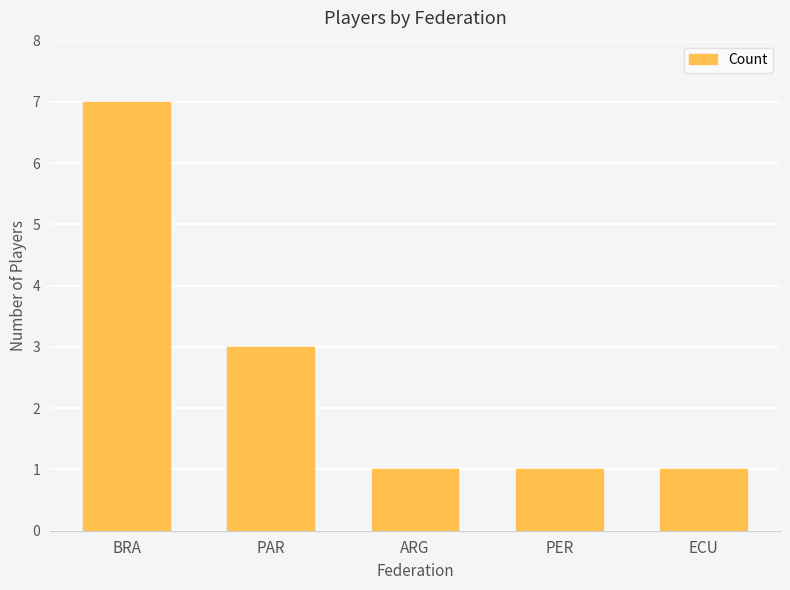

Does the chart contain any negative values?

No